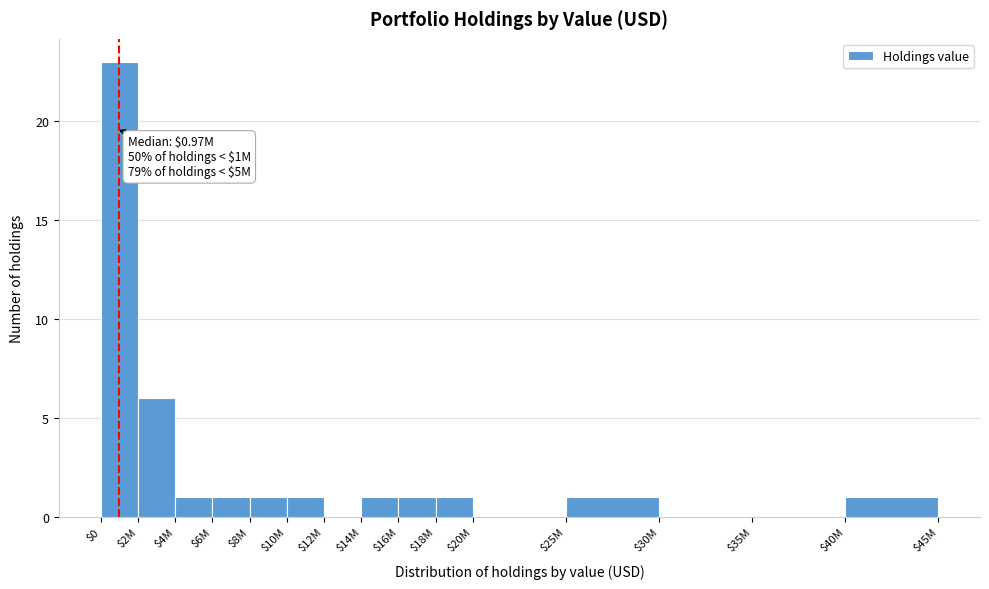

At which category does the chart reach its peak across all series?

$0